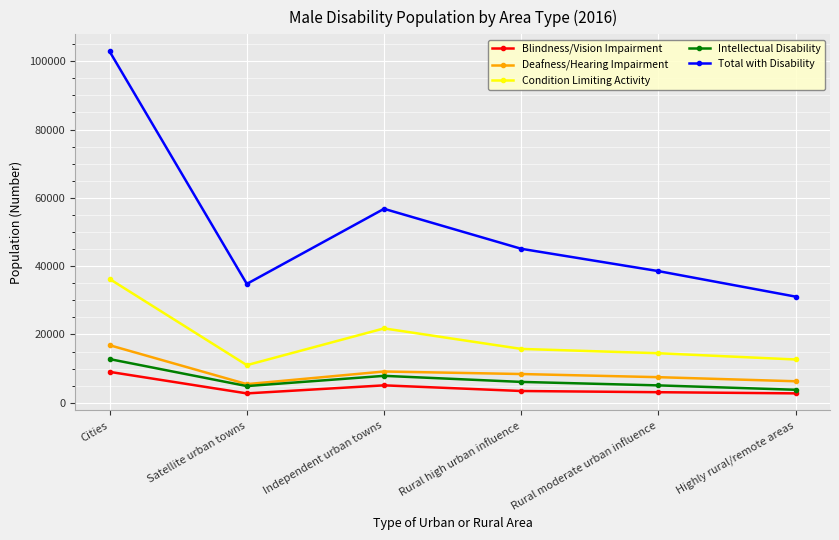

How many distinct data groups are displayed?

5